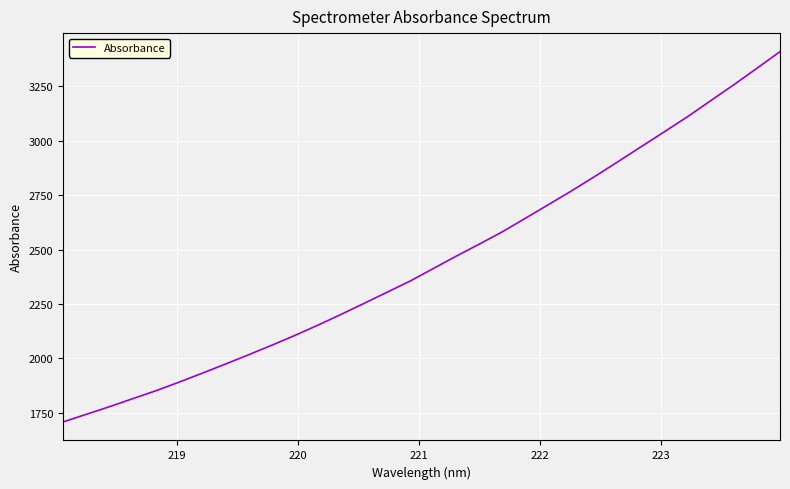

What is the smallest value displayed?

1708.1